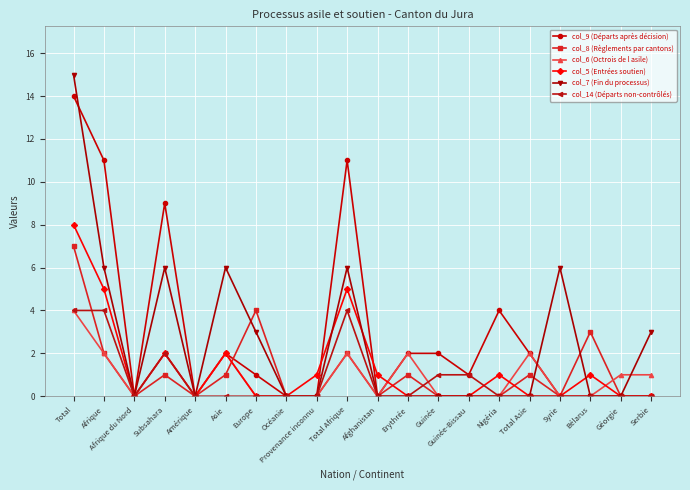

Count the col_8 (Règlements par cantons) values in the range 0 to 2.

17